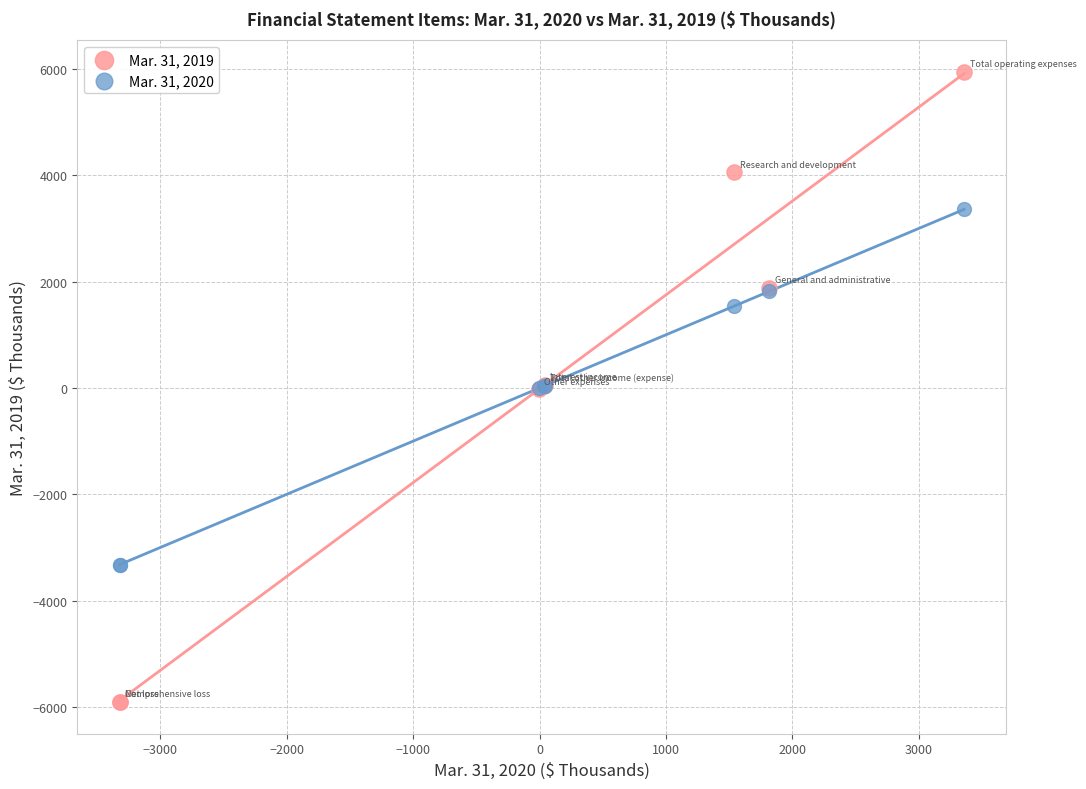

Which series reaches the maximum Y coordinate?

Mar. 31, 2019